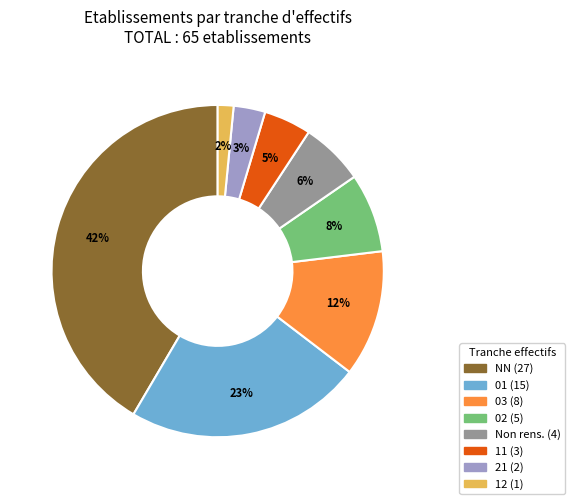

To the nearest percent, what is the difference between the largest and smallest slice percentages?

40%